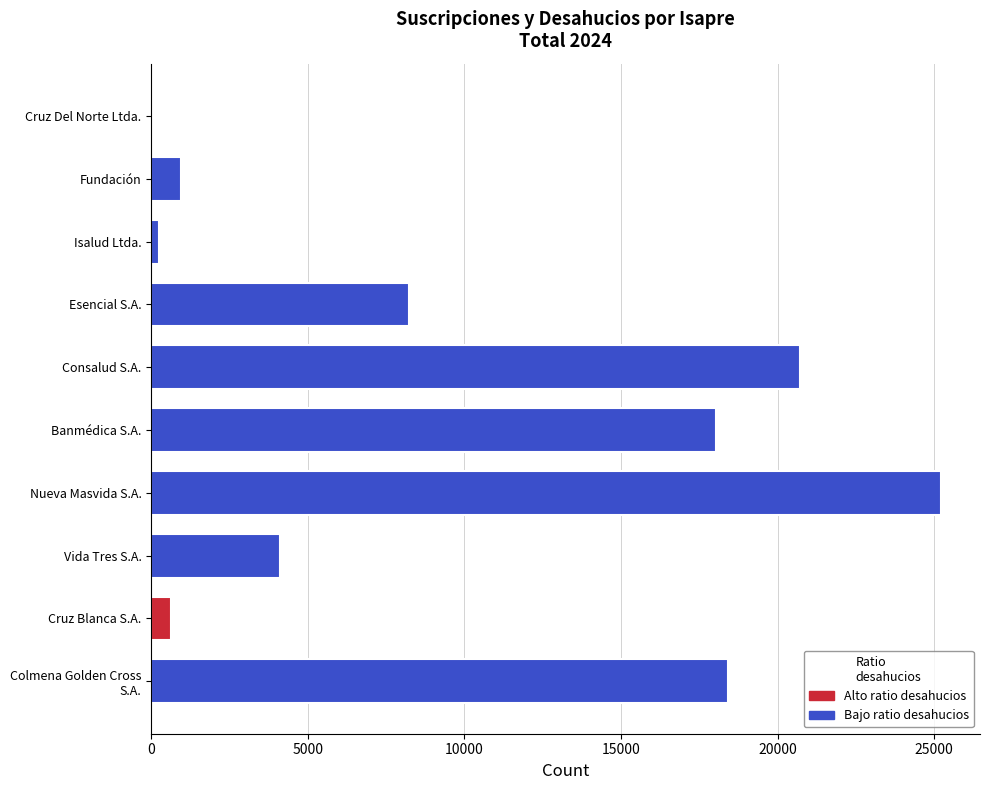

At which category does the chart reach its peak across all series?

Nueva Masvida S.A.